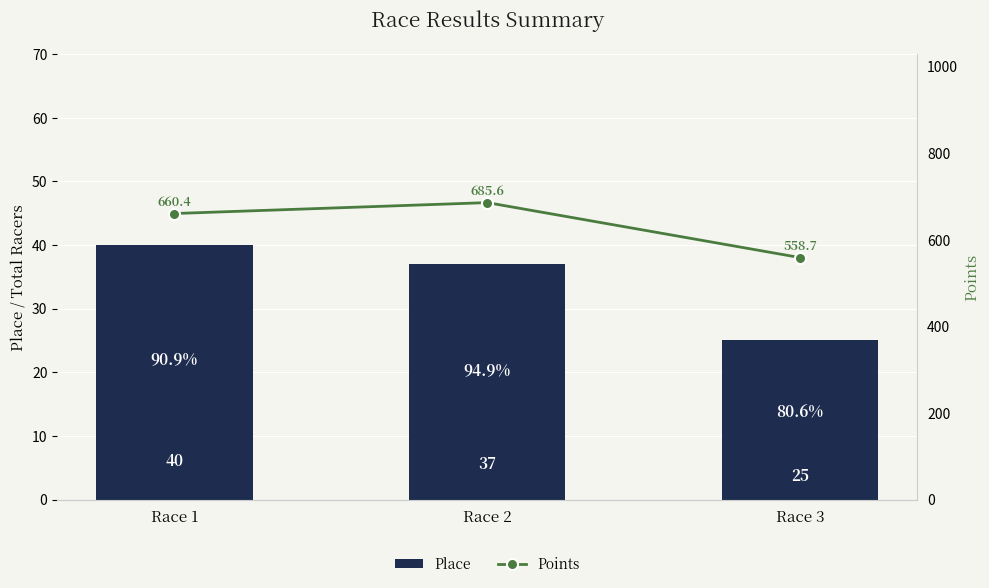

At how many categories does at least one series exceed 353?

3